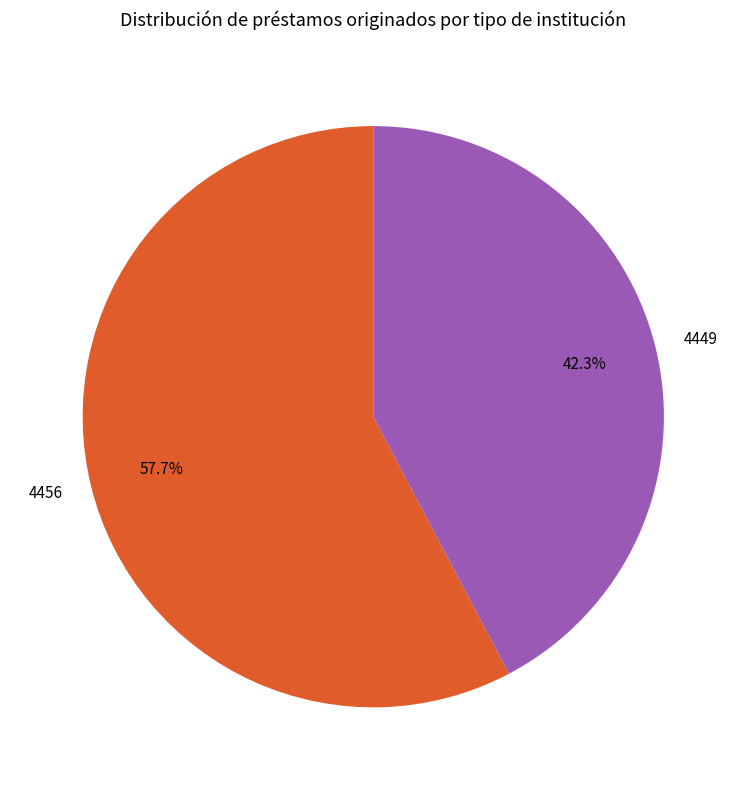

Which has a higher value, 4456 or 4449?

4456